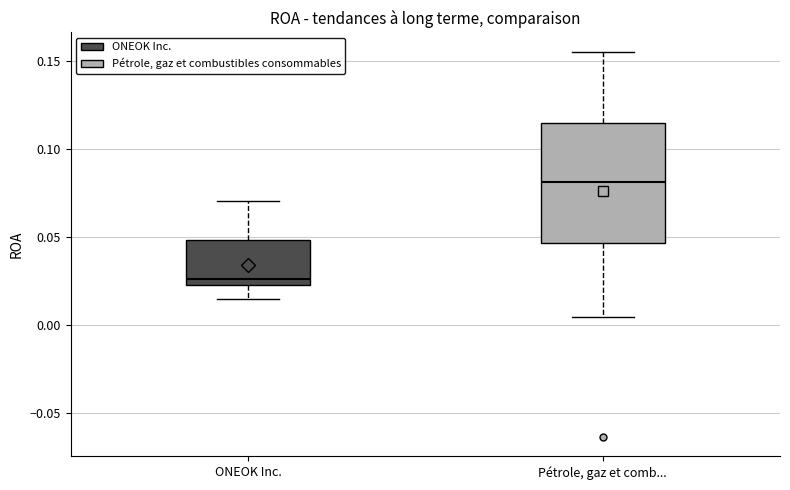

Which box's median line is the lowest?

ONEOK Inc.